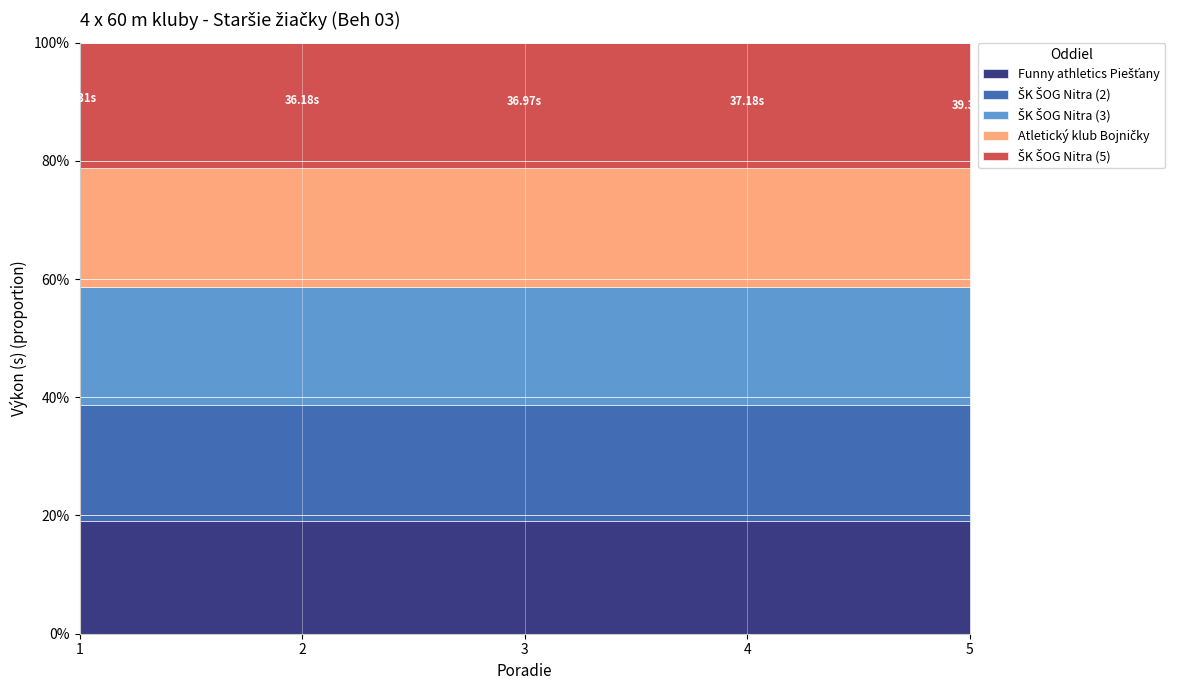

Reading right to left, transcribe all the data shown in this chart.

Funny athletics Piešťany: 35.3	35.3	35.3	35.3	35.3
ŠK ŠOG Nitra (2): 36.2	36.2	36.2	36.2	36.2
ŠK ŠOG Nitra (3): 37.0	37.0	37.0	37.0	37.0
Atletický klub Bojničky: 37.2	37.2	37.2	37.2	37.2
ŠK ŠOG Nitra (5): 39.3	39.3	39.3	39.3	39.3